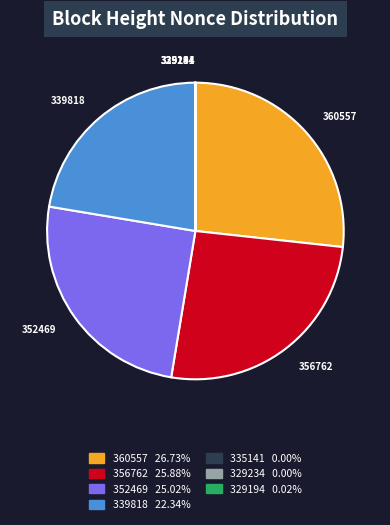

Does 356762 represent more than half of the total?

No